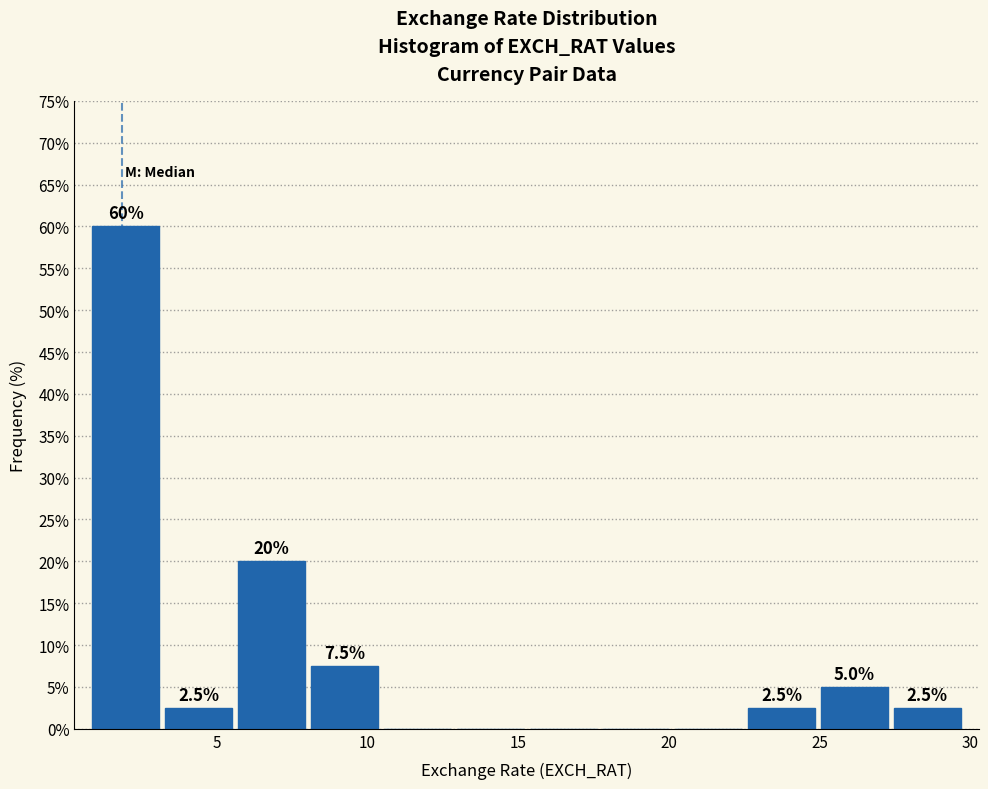

Over which range of the x-axis is the bar tallest?

1.0 to 3.0